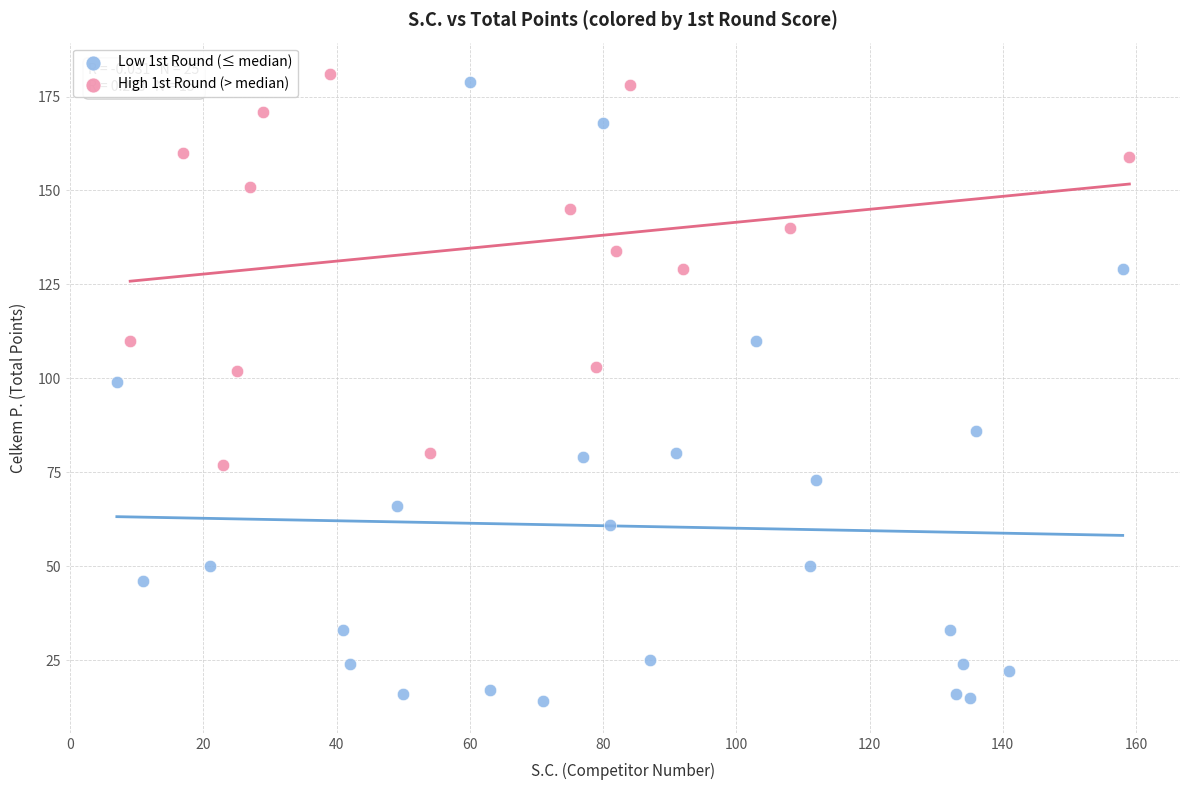

What are all the series names shown in the legend?

Low 1st Round (≤ median), High 1st Round (> median)